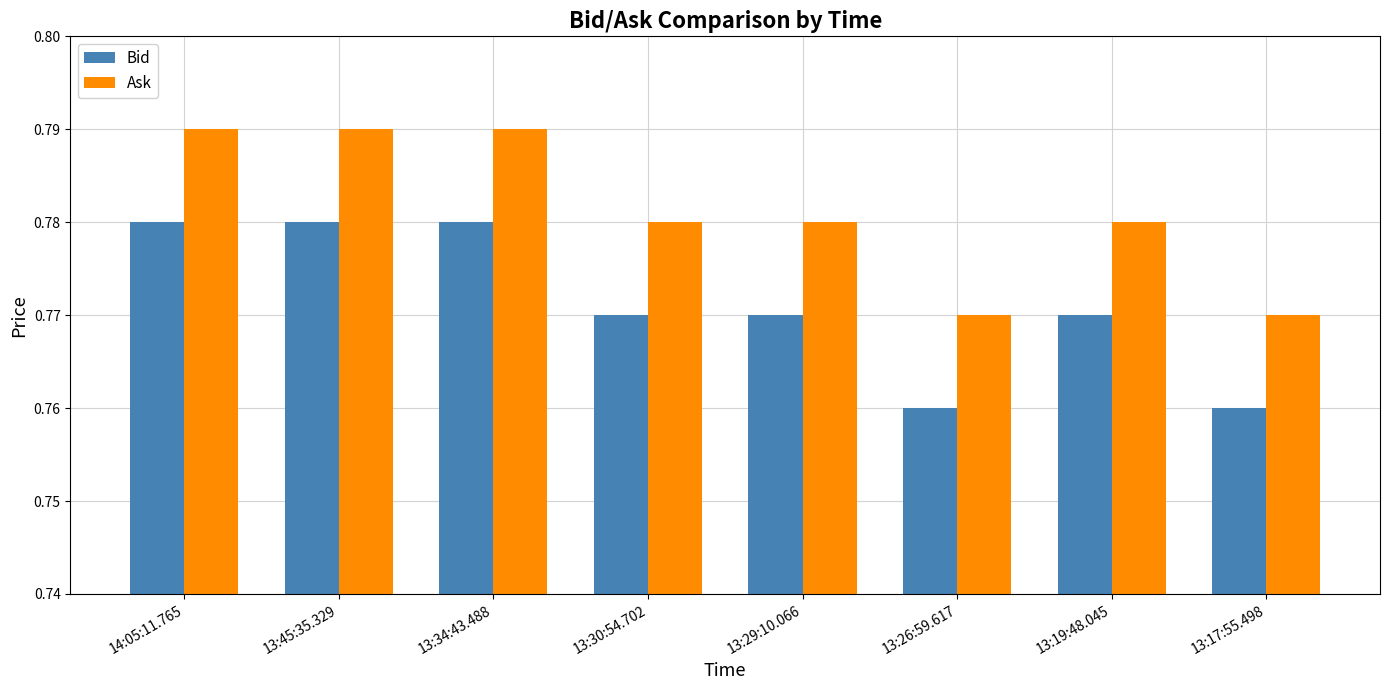

What is the sum of the Bid values at 13:30:54.702 and 13:26:59.617?

1.5